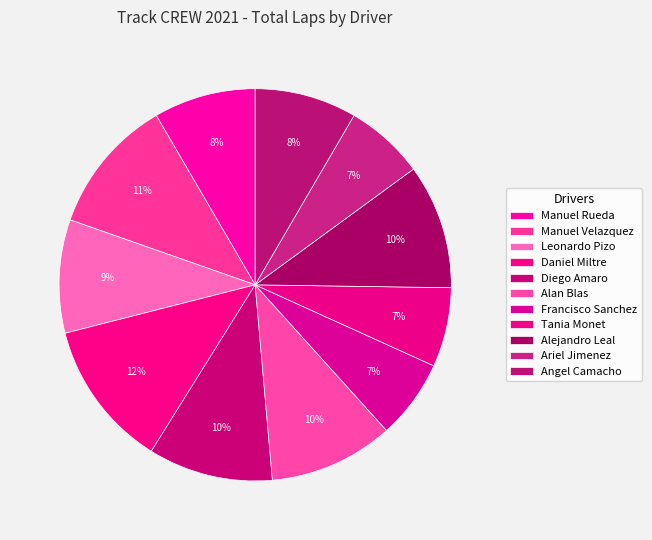

How many slices are in this pie chart?

11